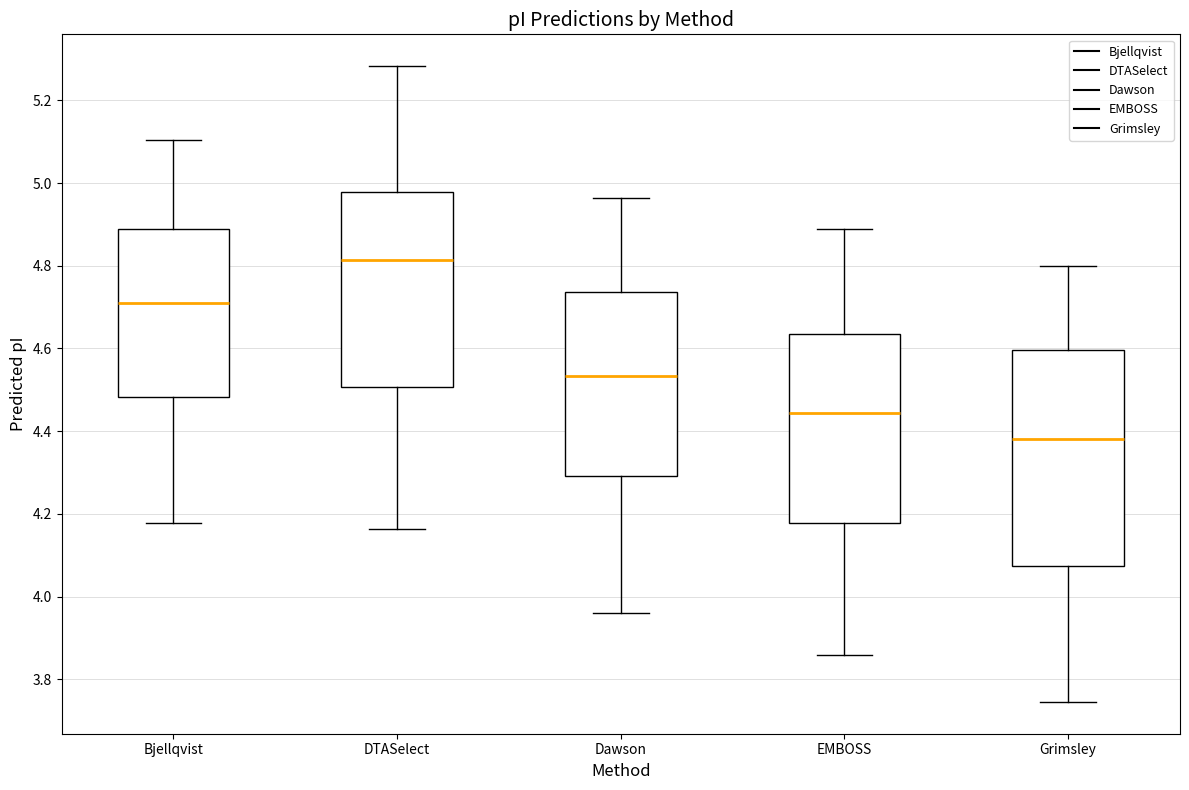

Where is the upper edge of the box for Grimsley on the y-axis? The values are not printed on the chart, so give them approximately, as read against the axis.

4.60